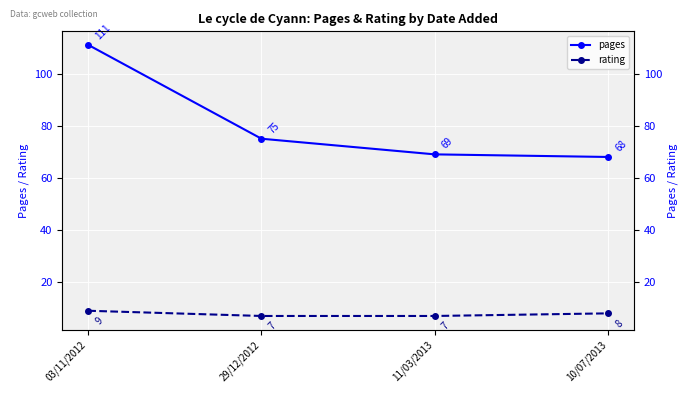

List the series in order of their overall mean, lowest first.

rating, pages